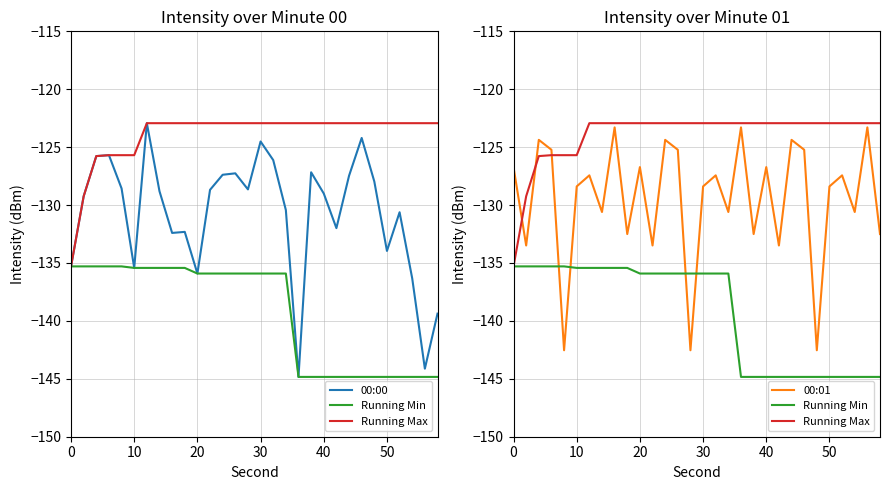

True or false: 00:00 and Running Min intersect in this chart.

False